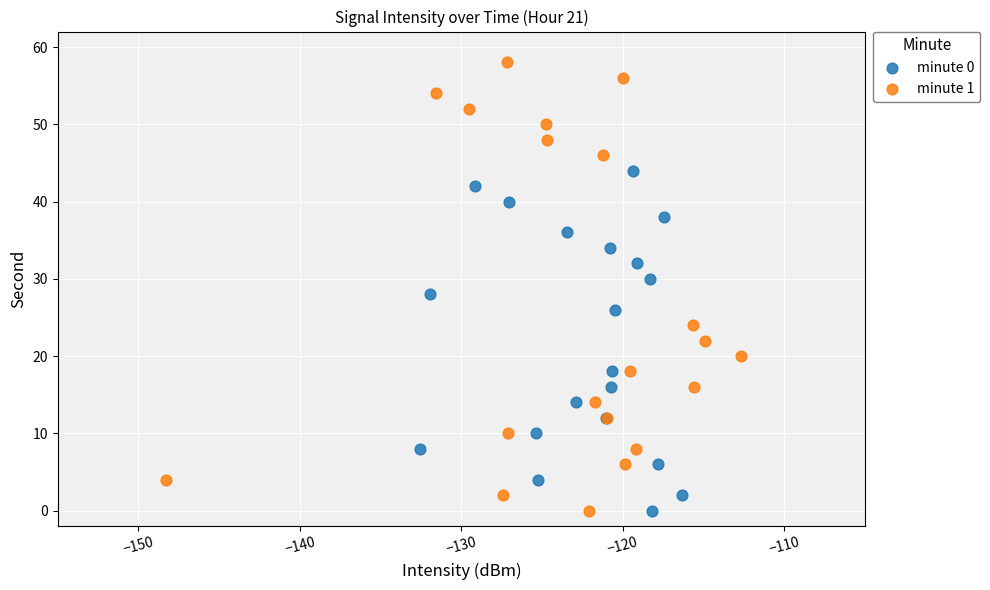

Which series contains the highest Y value?

minute 1